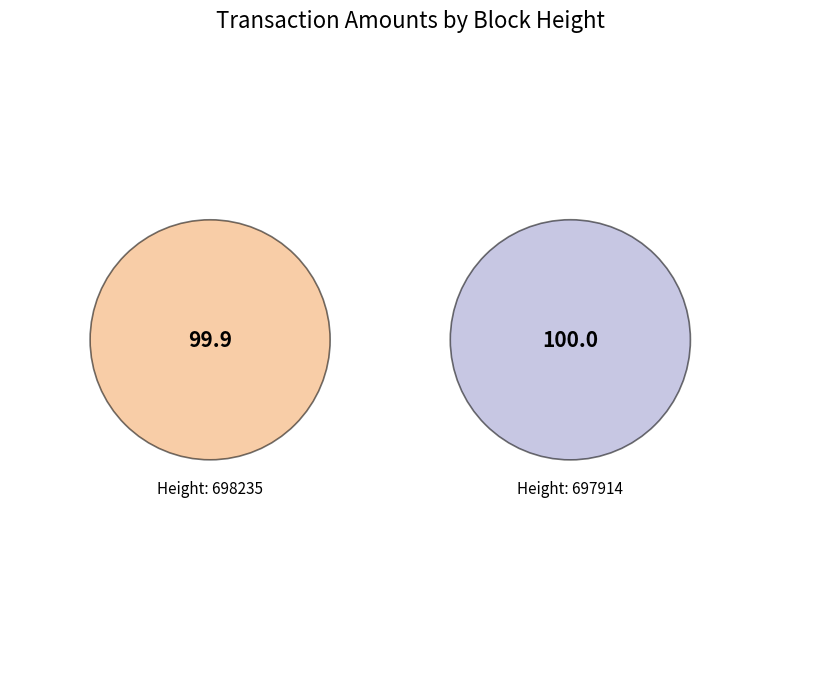

Which slice is the smallest?

698235